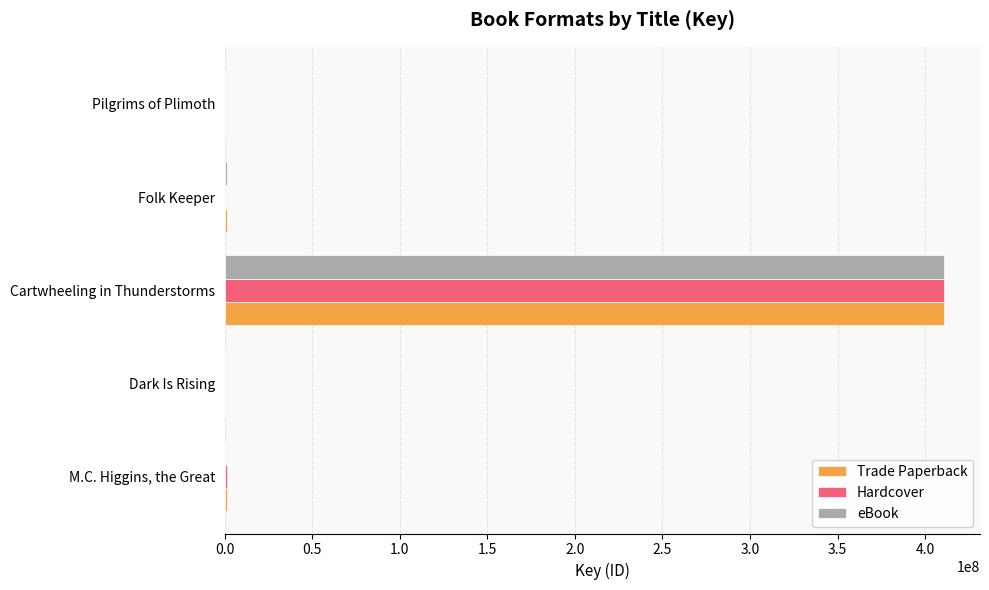

What are all the series names shown in the legend?

Trade Paperback, Hardcover, eBook